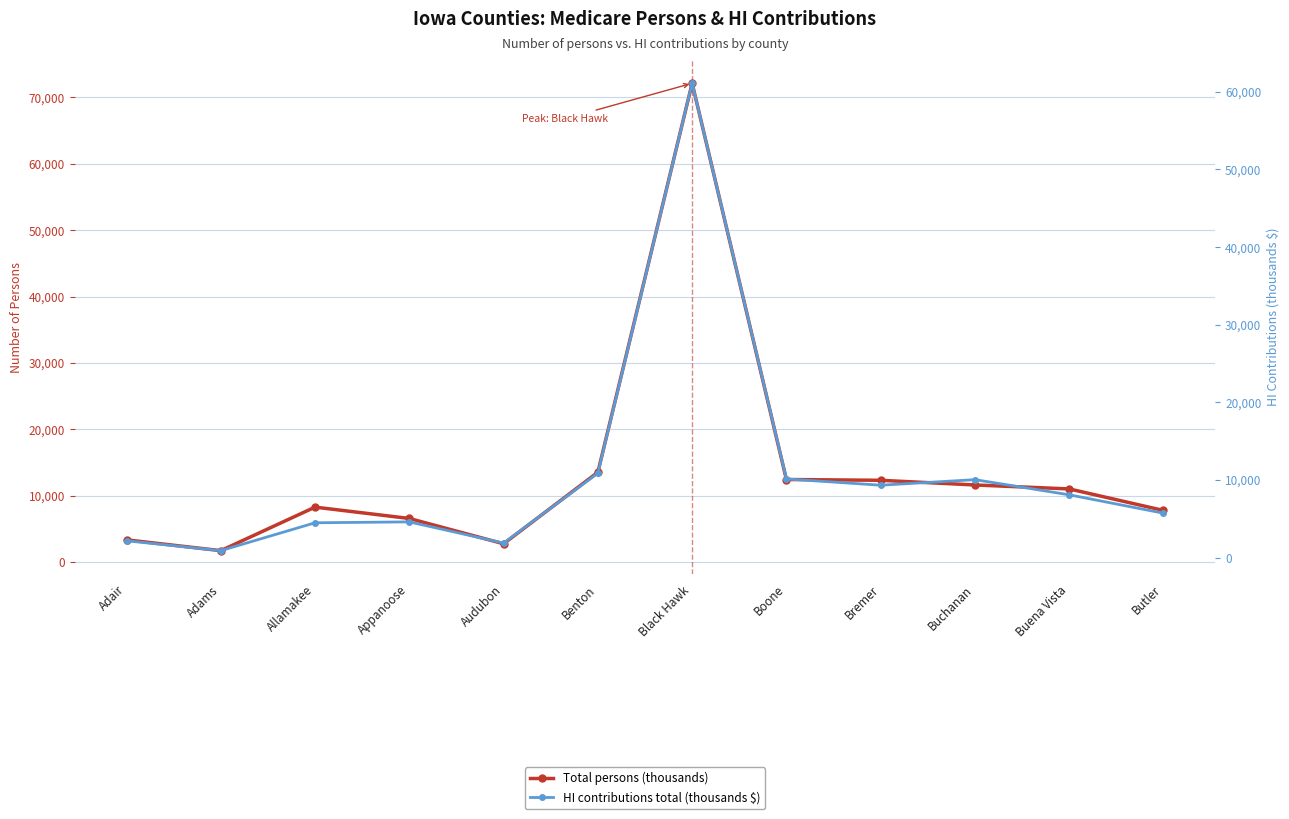

What is the approximate value of Total persons (thousands) at Adair?

3380